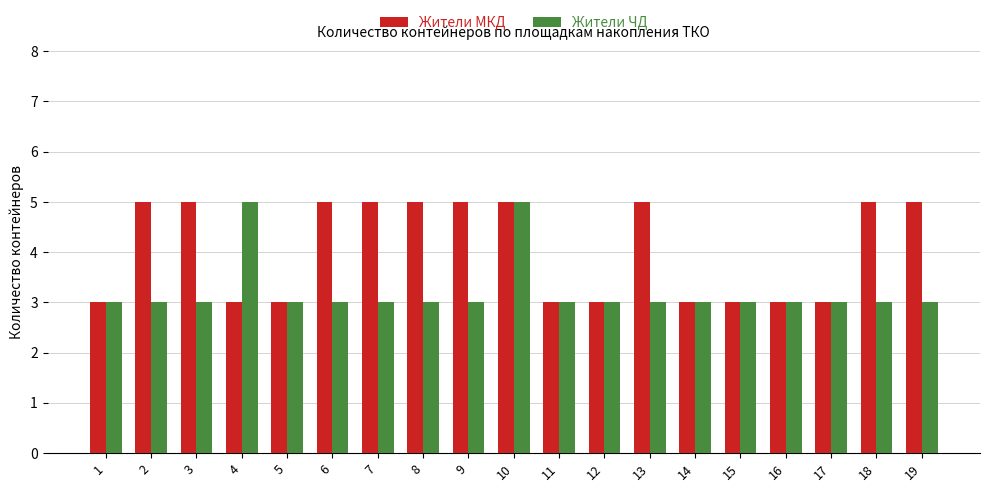

What are all the series names shown in the legend?

Жители МКД, Жители ЧД